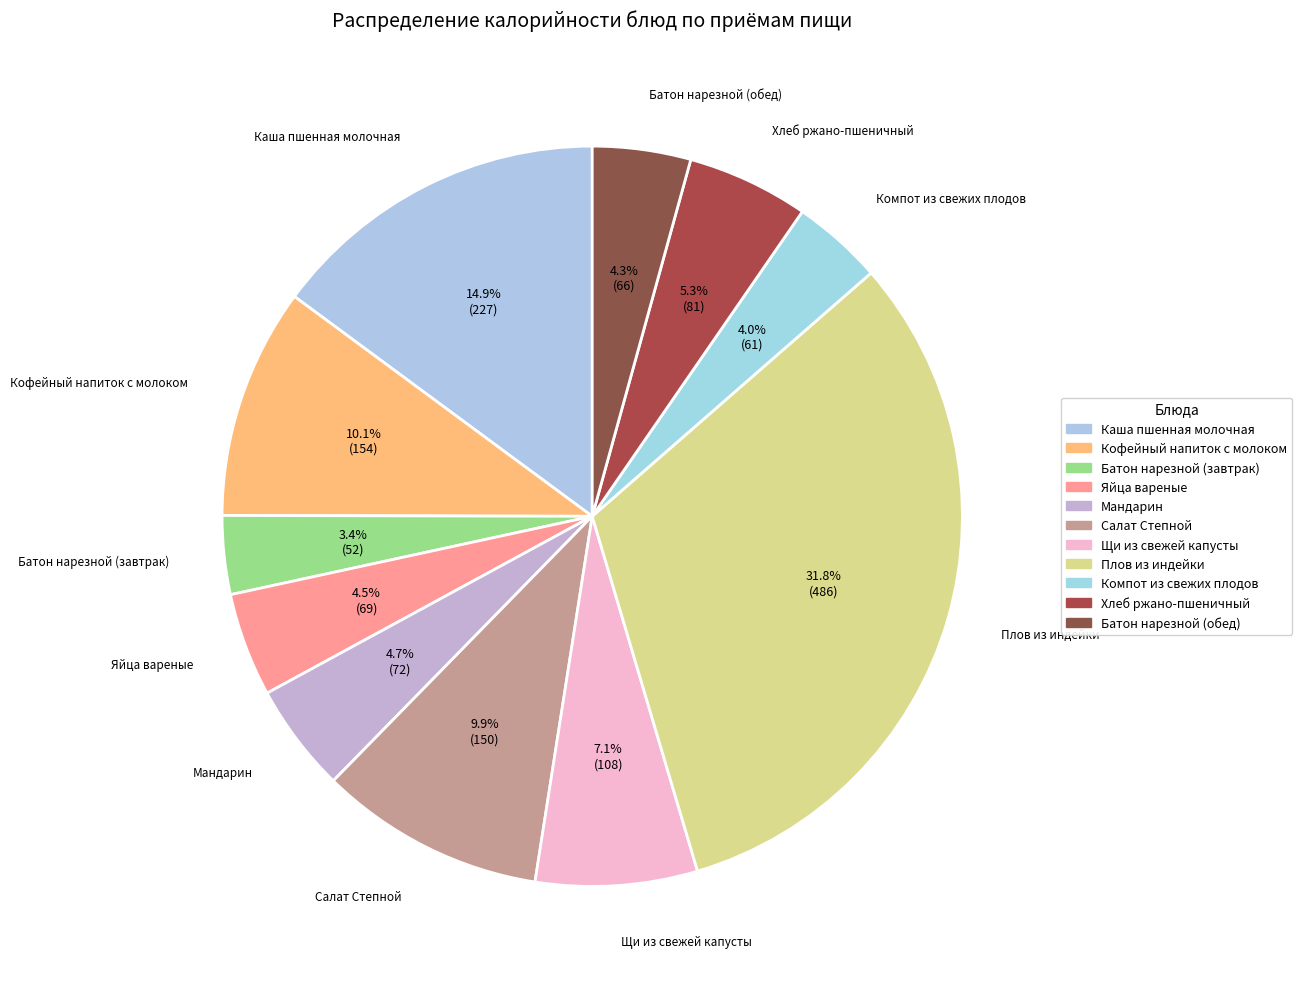

How many slices are in this pie chart?

11